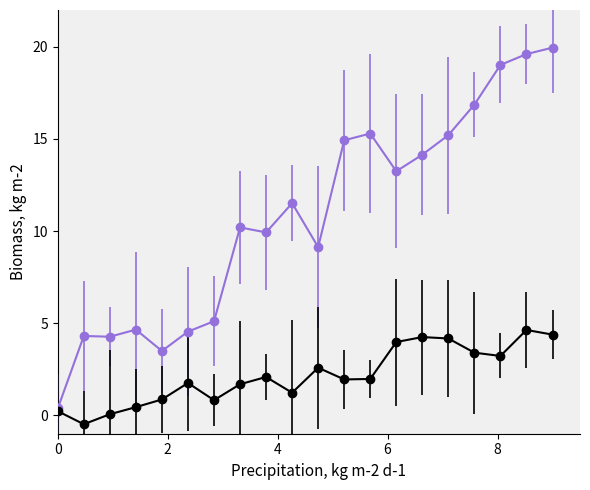

What is the greatest value displayed?

20.0